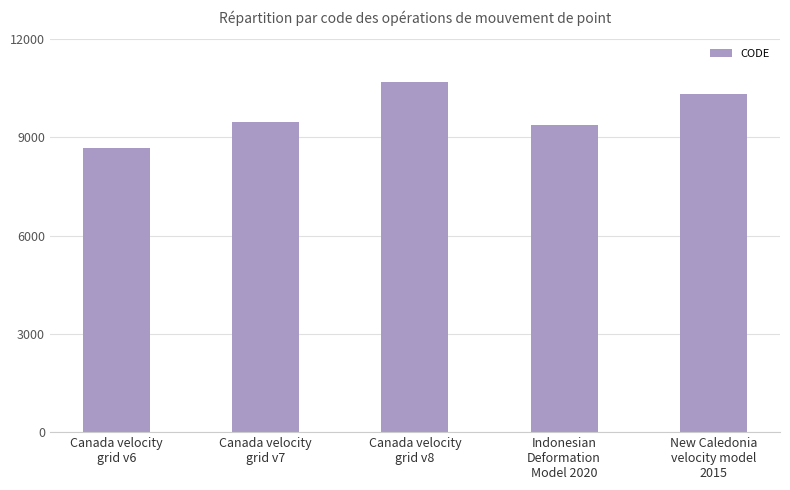

List the labels in order of value, largest first.

Canada velocity
grid v8, New Caledonia
velocity model
2015, Canada velocity
grid v7, Indonesian
Deformation
Model 2020, Canada velocity
grid v6